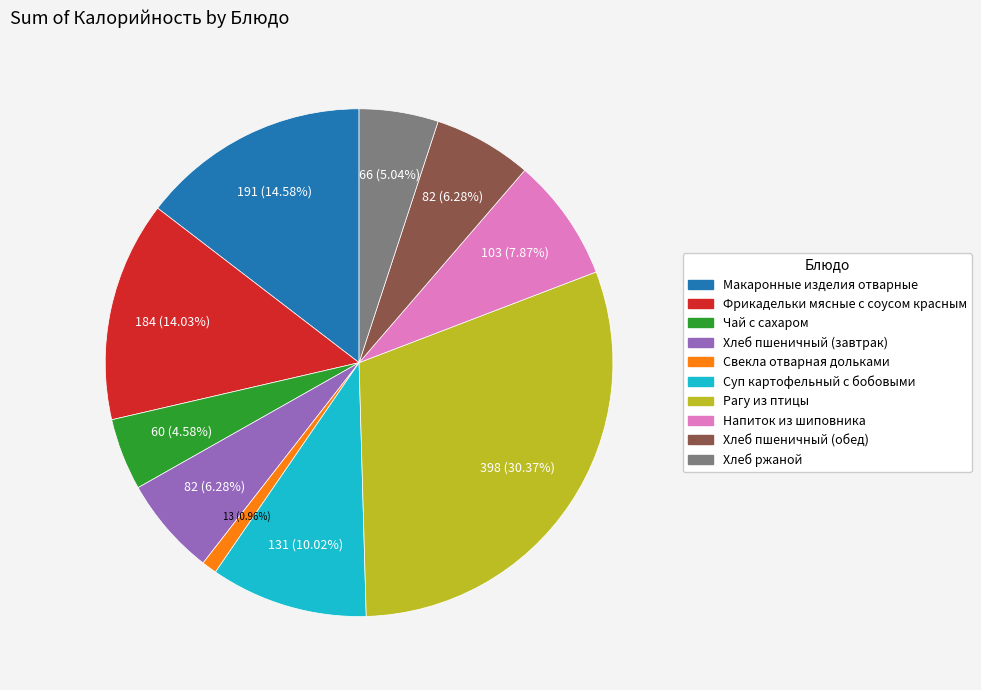

Is there any slice that represents more than half of the pie?

No